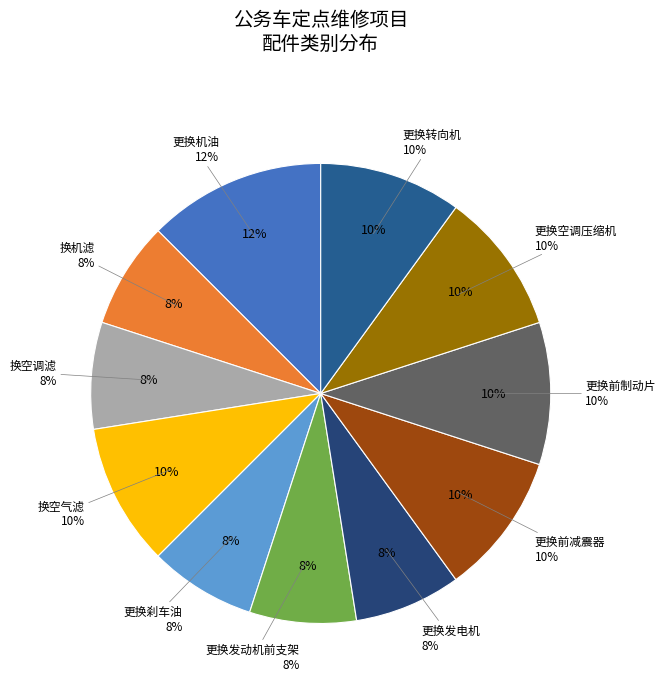

To the nearest percent, what percentage of the pie is 更换空调压缩机?

10%